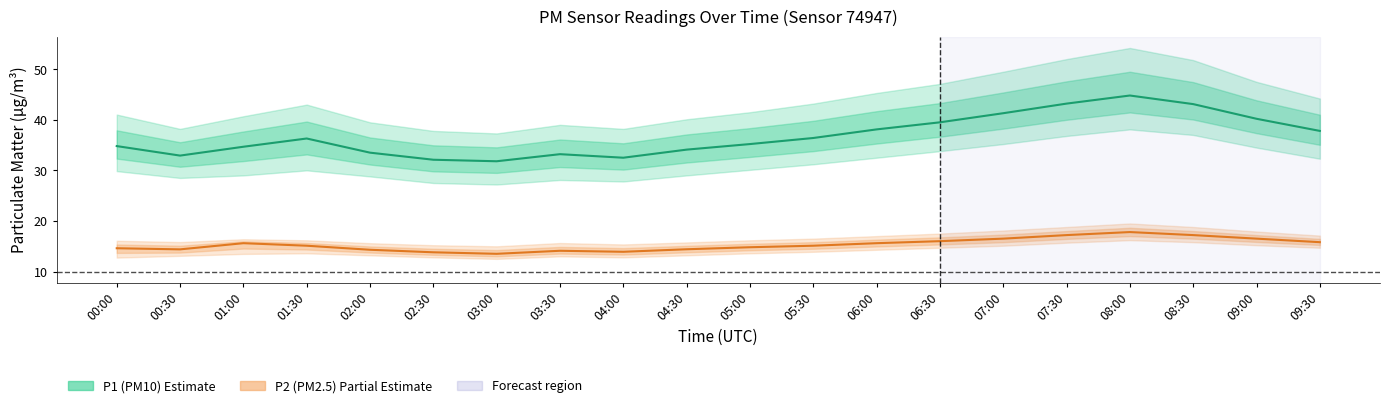

True or false: P1 (PM10) Estimate has more than 1 interior local peaks.

True